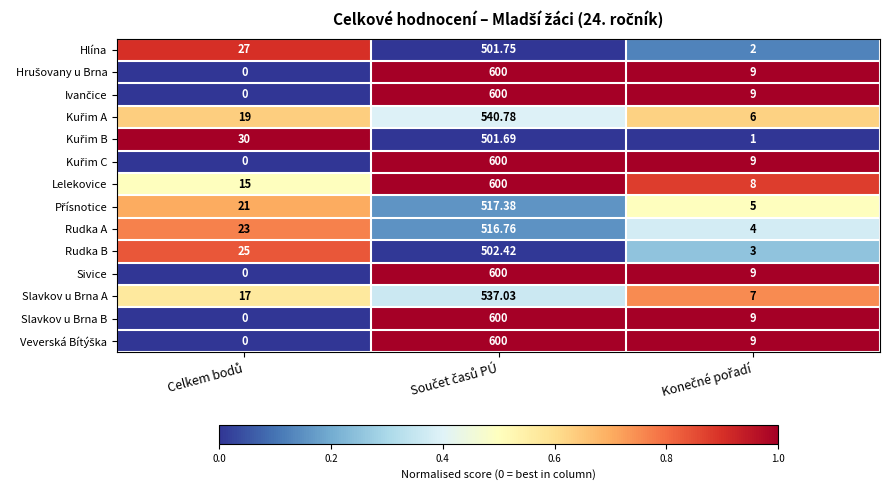

Which series has the largest total across all categories?

Lelekovice